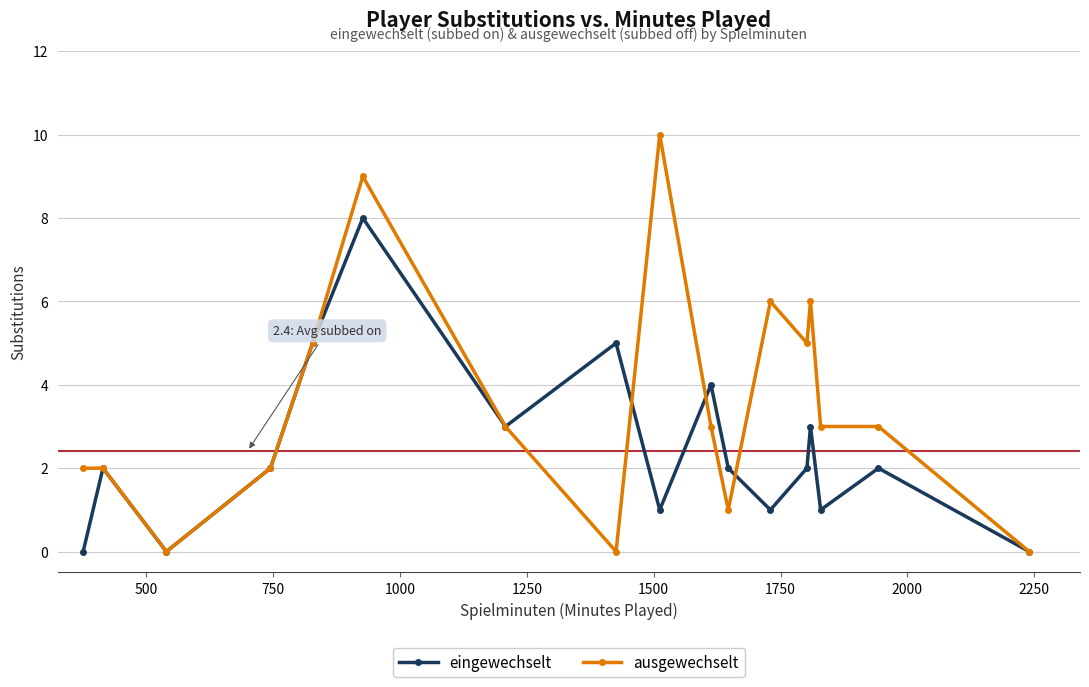

List the series in order of their peak value, lowest first.

eingewechselt, ausgewechselt